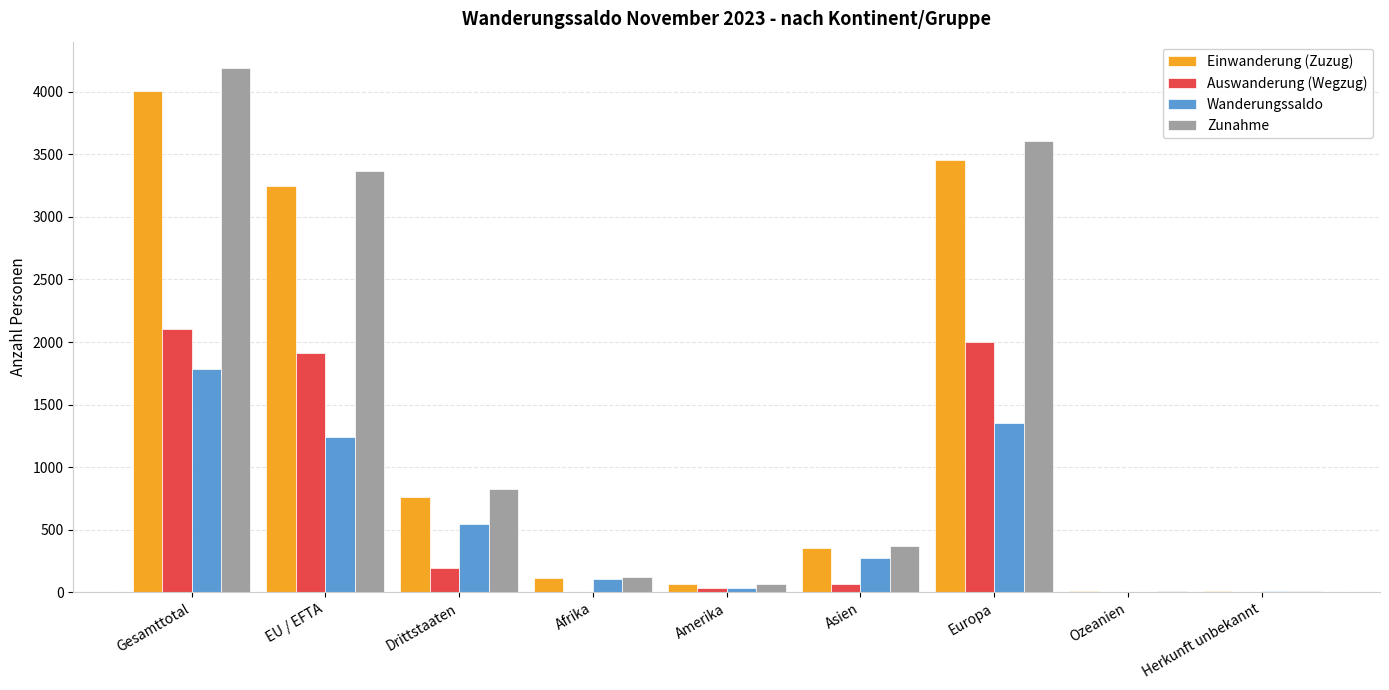

At which label is Auswanderung (Wegzug) closest to 1050?

Drittstaaten